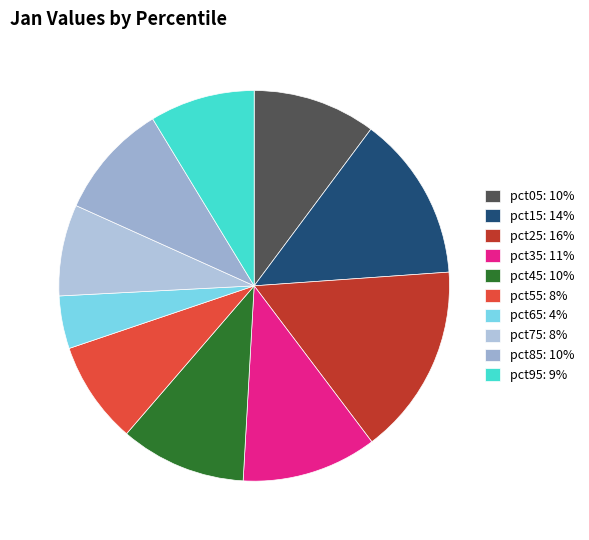

To the nearest percent, what percentage of the pie is pct95?

9%